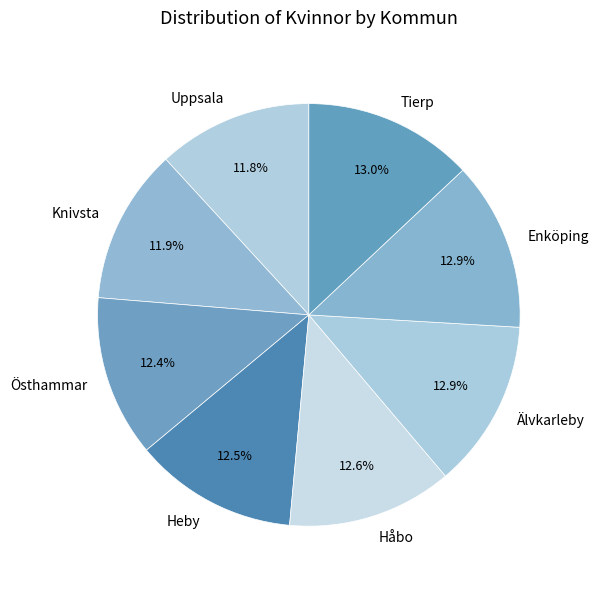

How many segments does this pie chart have?

8